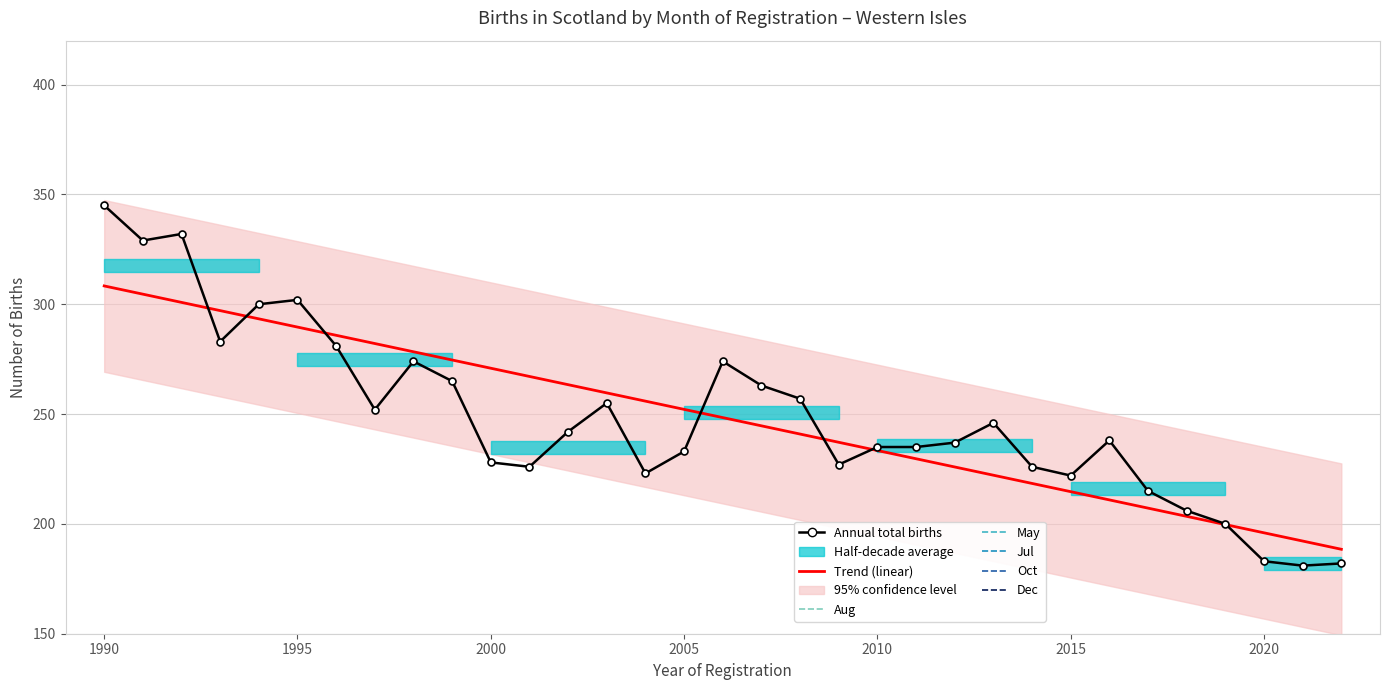

At which label is Jul closest to 23?

1998